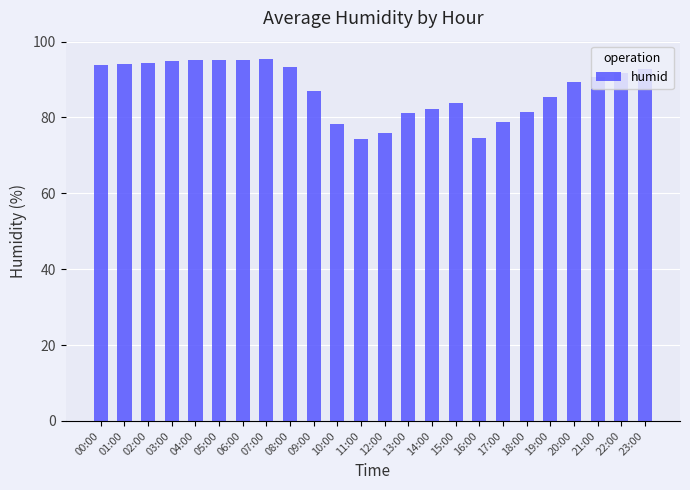

Is it true that the value at 09:00 is 128.6?

False